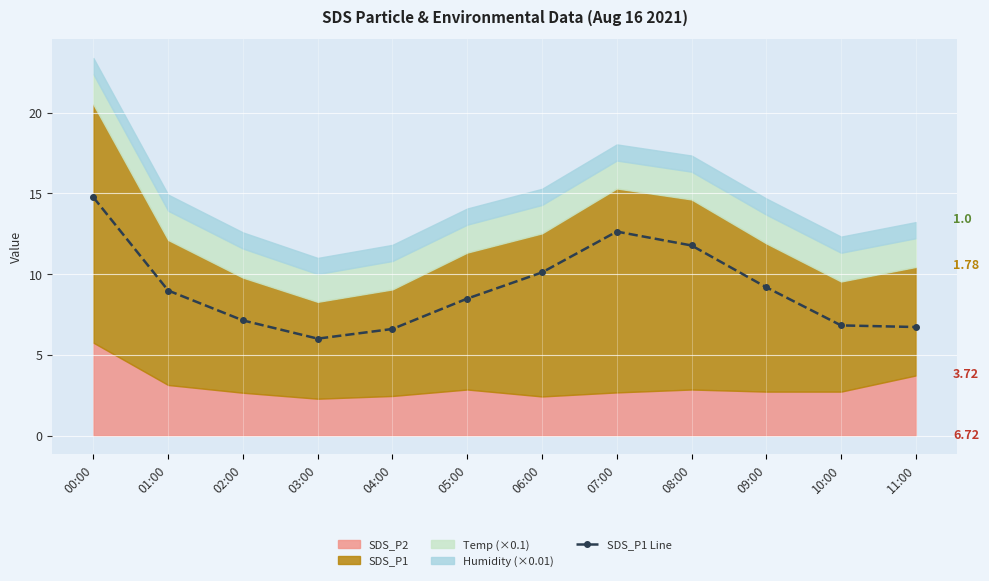

What is the label of the 2nd point from the right?

10:00